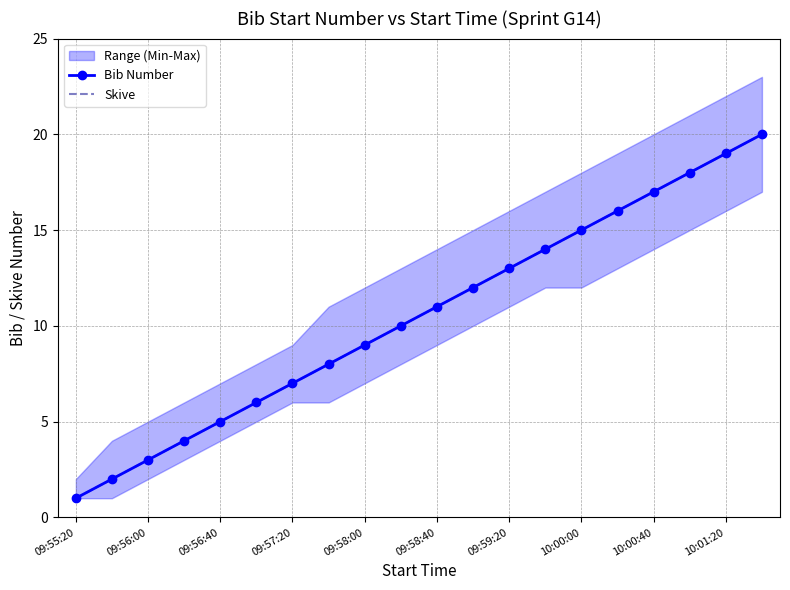

Where is Skive nearest to the value 10?

10:01:20